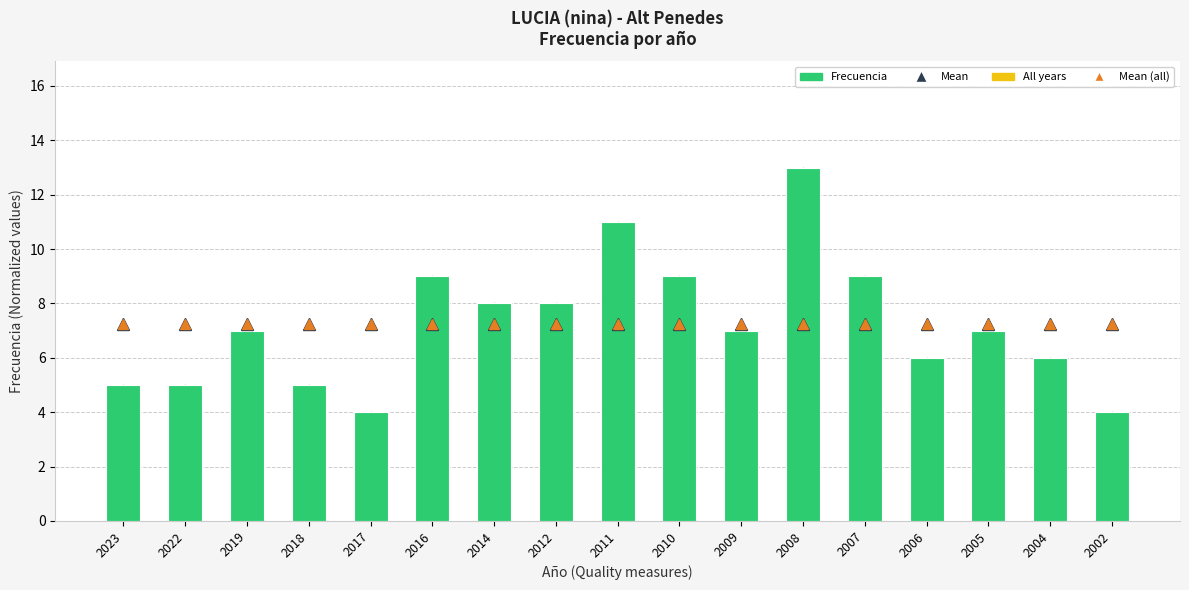

At which category is the sum across all series the highest?

2008